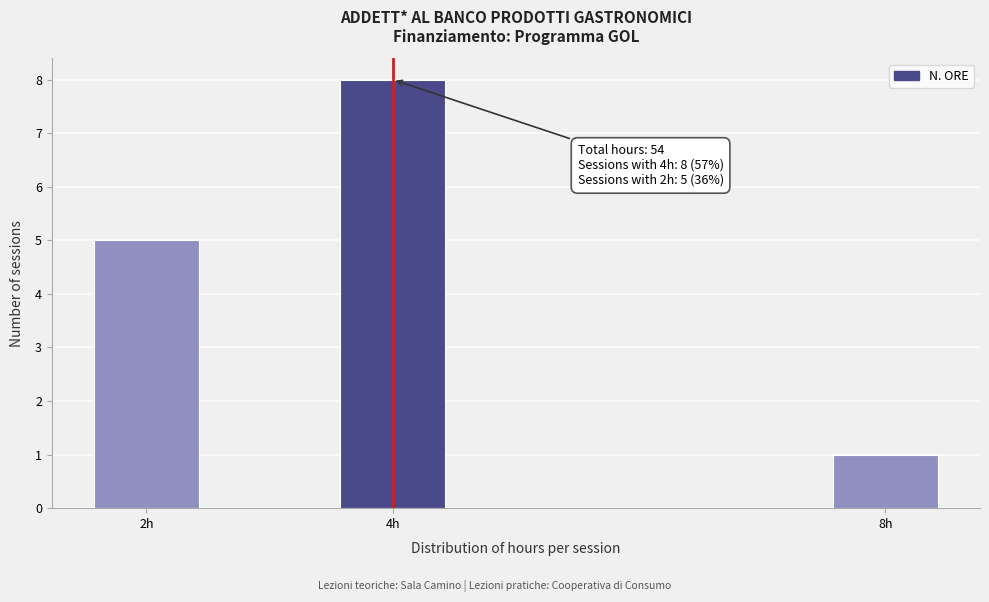

Over which range of the x-axis is the bar tallest?

3.5 to 4.5